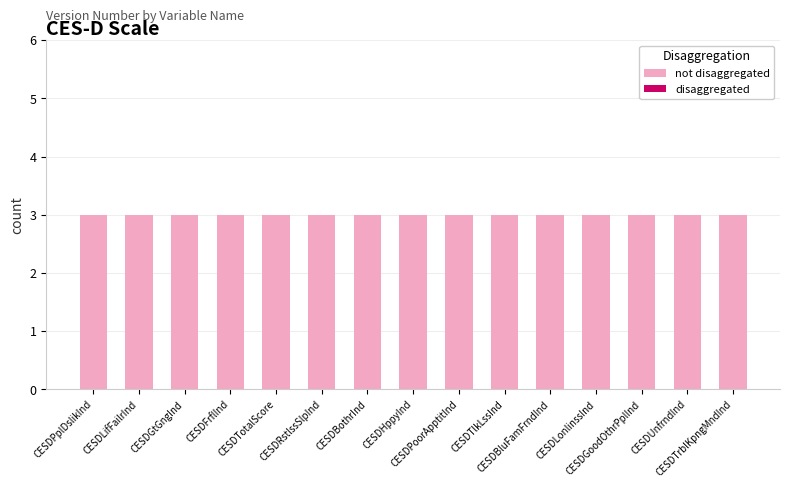

Which category has the lowest value in the not disaggregated series?

CESDPplDslikInd